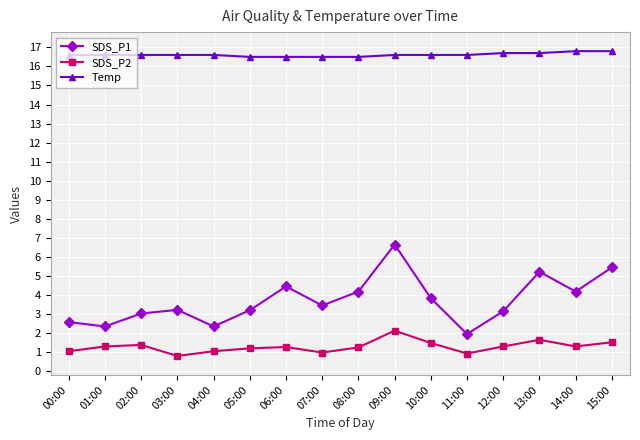

What is the highest value of the SDS_P2 series?

2.1